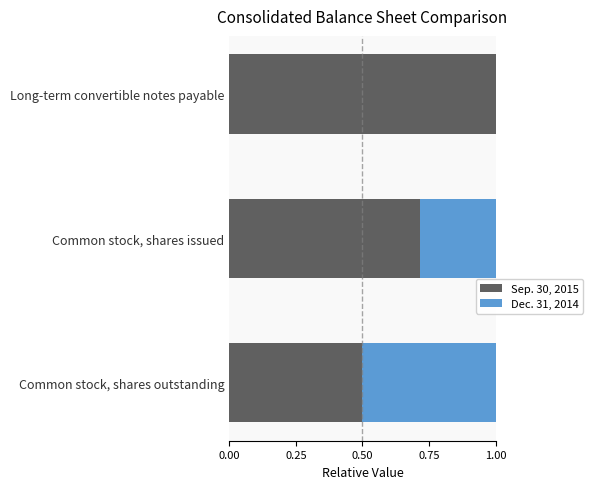

What are all the series names shown in the legend?

Sep. 30, 2015, Dec. 31, 2014